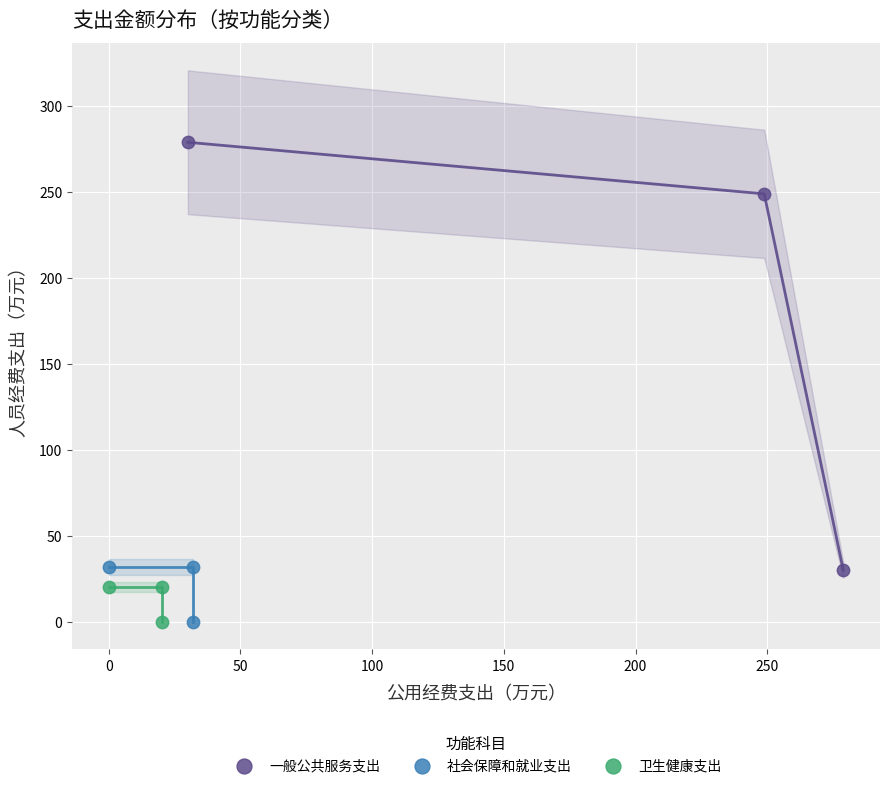

Which series contains the highest Y value?

一般公共服务支出